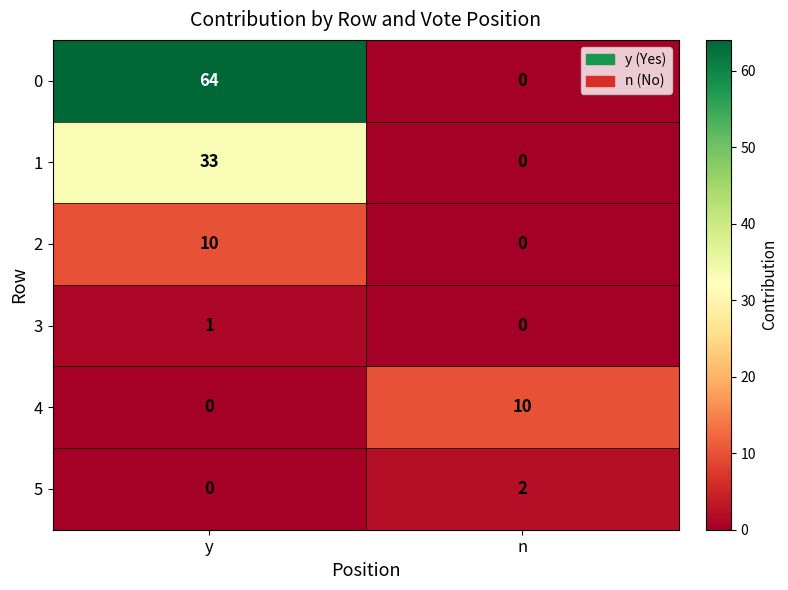

What is the difference between the maximum and minimum values in the 2 series?

10